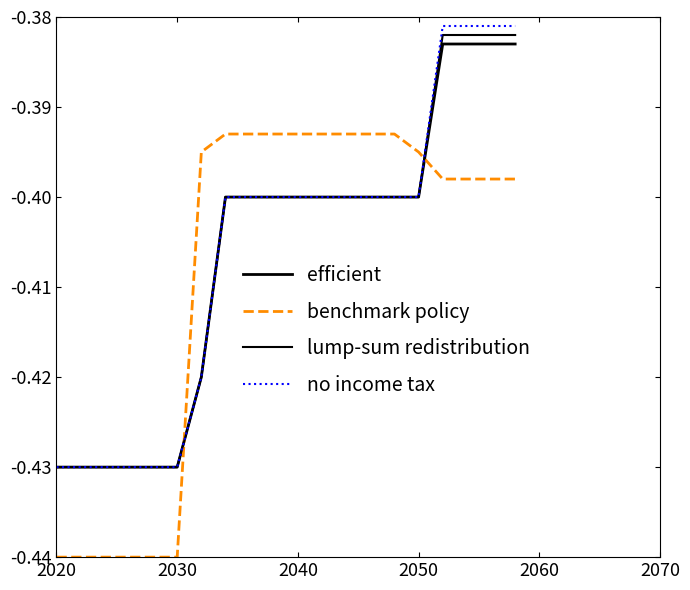

How many lines are shown in the chart?

4